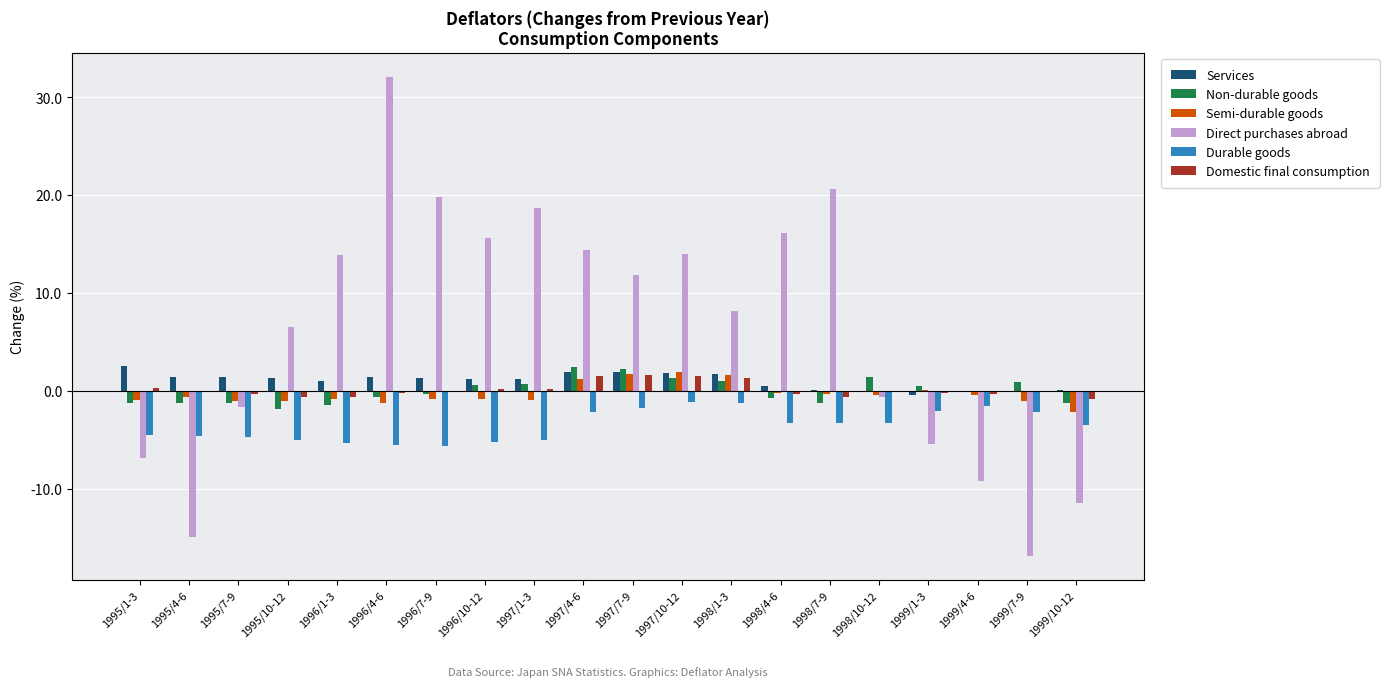

At which label is Direct purchases abroad closest to 7?

1995/10-12